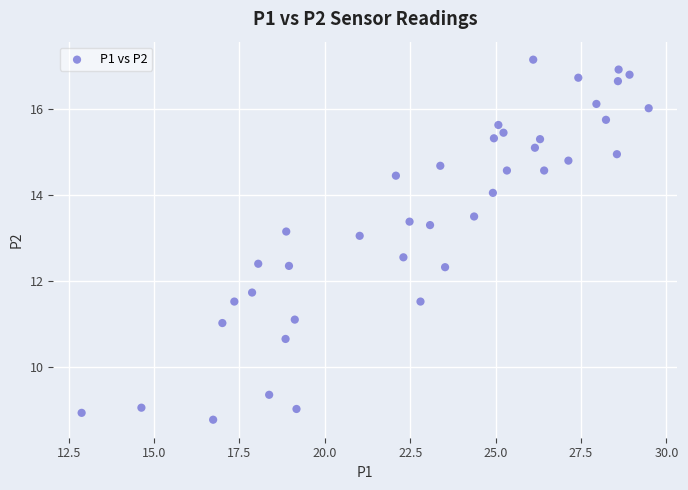

What is the range of Y values (max minus min)?

8.4